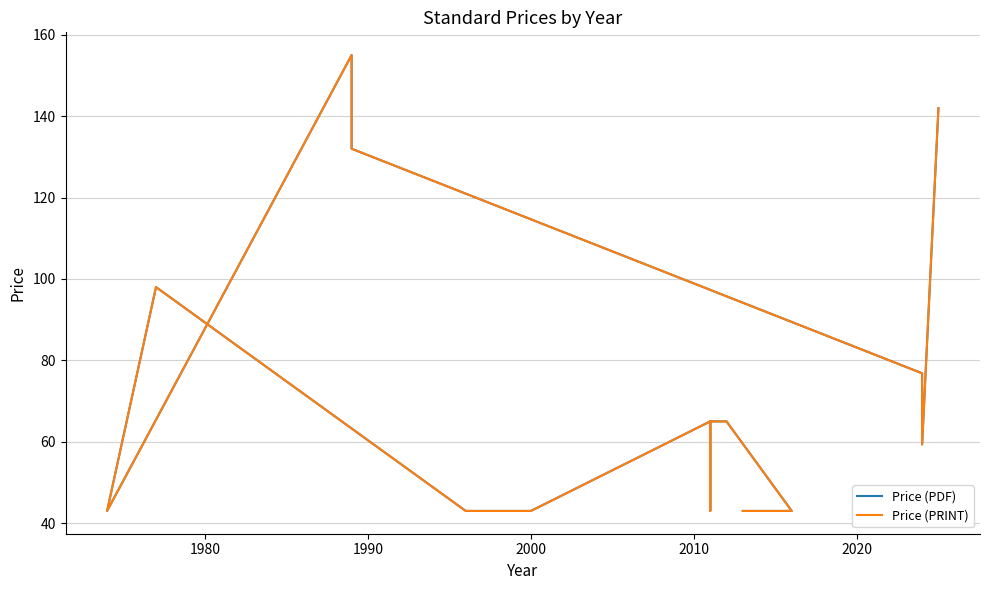

What is the value of the Price (PDF) point at the 16th from the left?

65.0